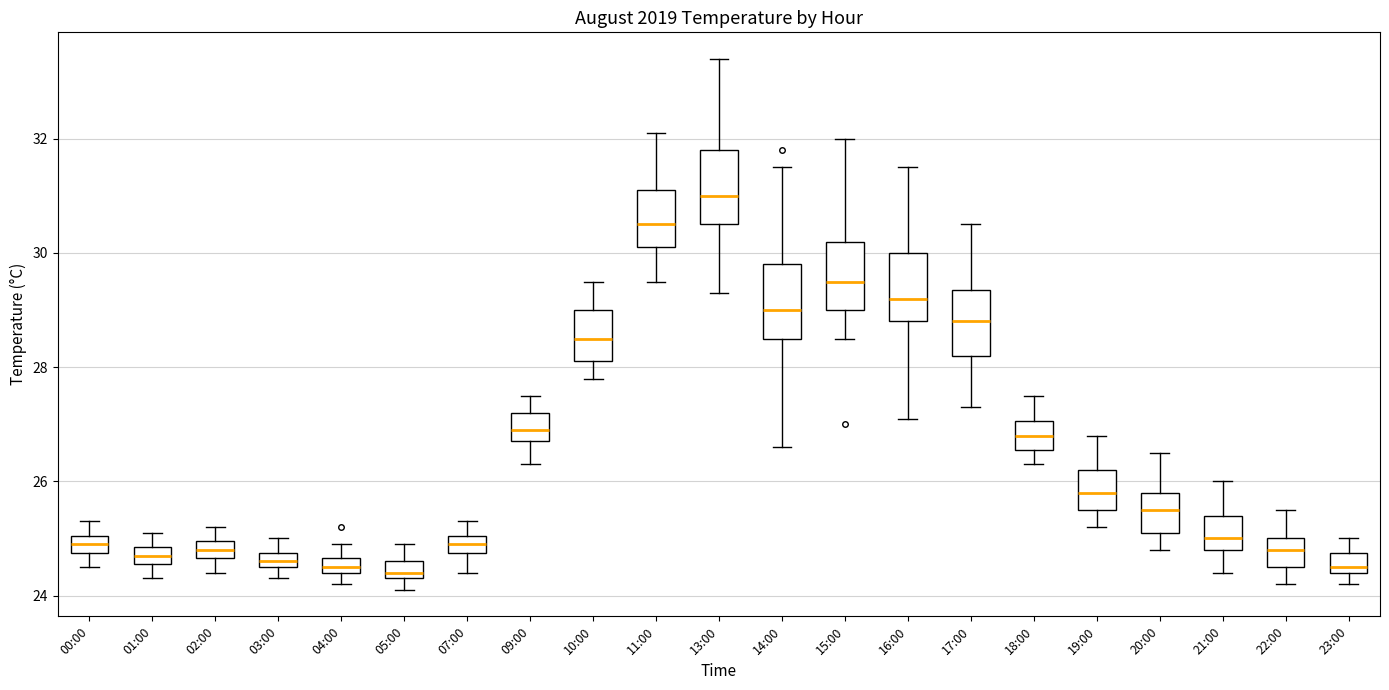

Which box's median line is the highest?

13:00